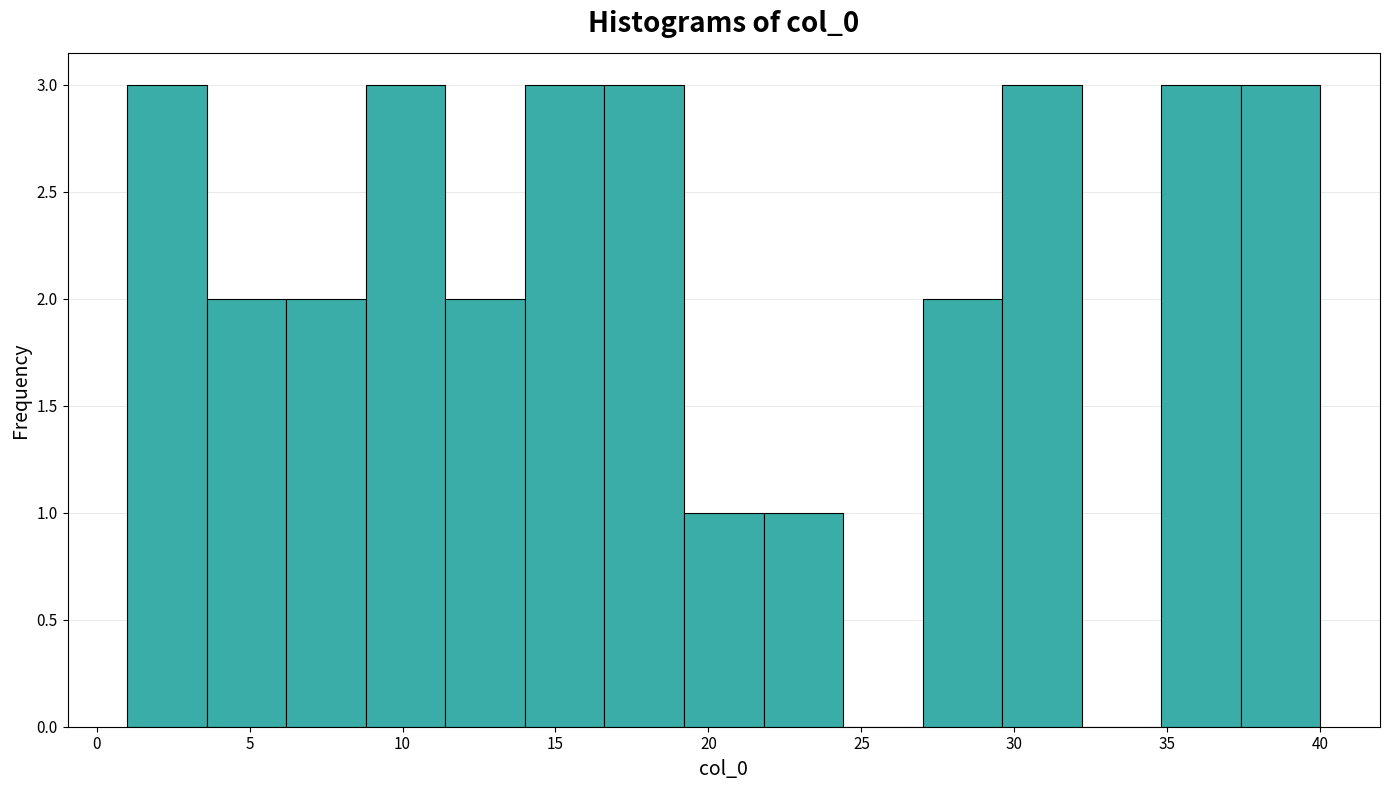

What is the height of the bar covering 34.8 to 37.4 on the x-axis? Neither the bar edges nor the heights are printed on the chart, so give them approximately, as read against the axes.

3